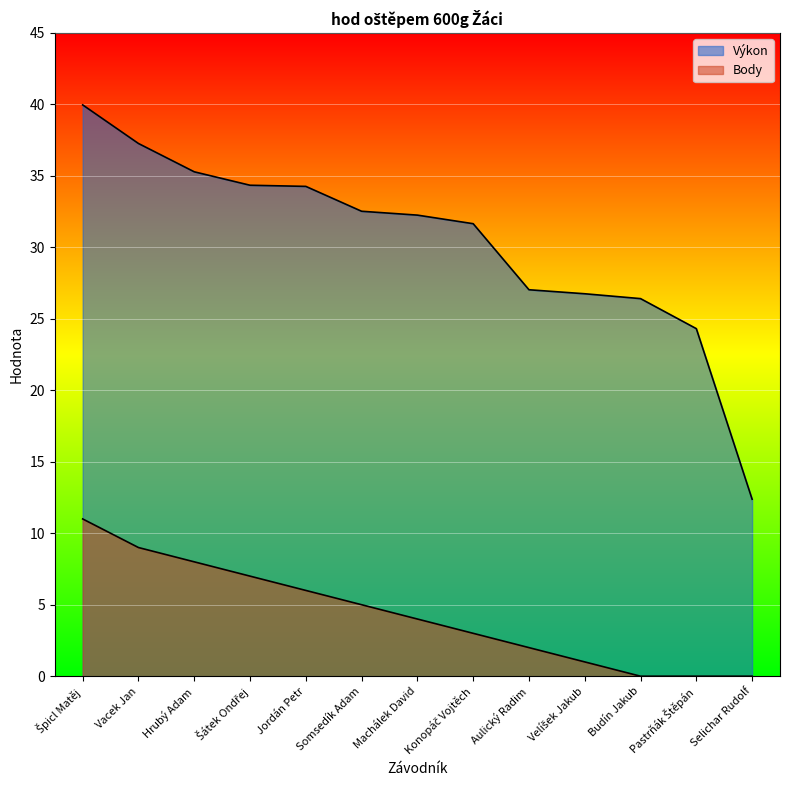

Which category has the lowest value in the Výkon series?

Selichar Rudolf